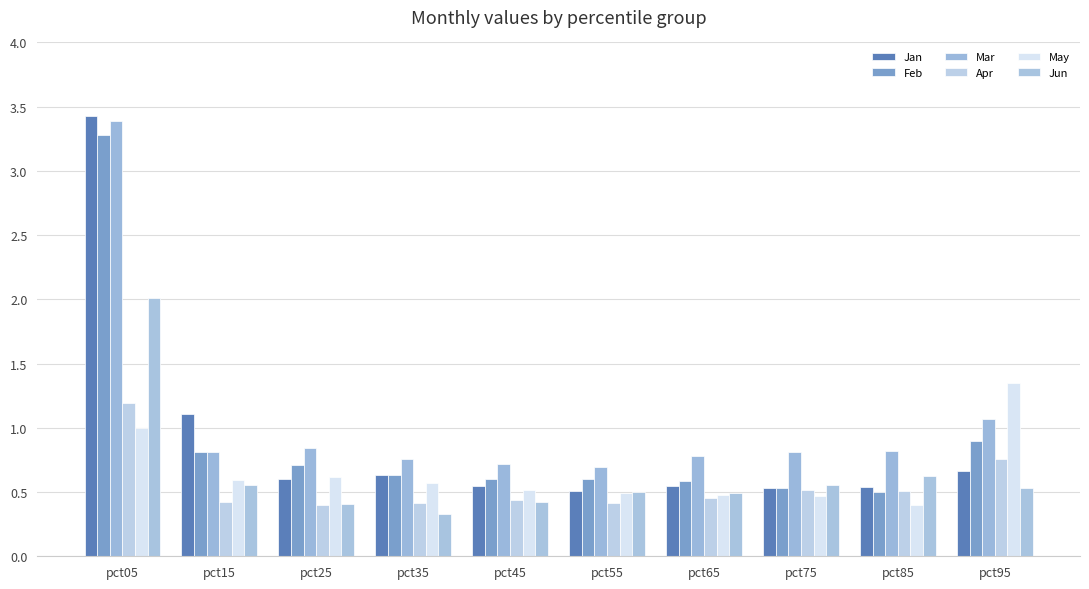

At which category is the sum across all series the highest?

pct05